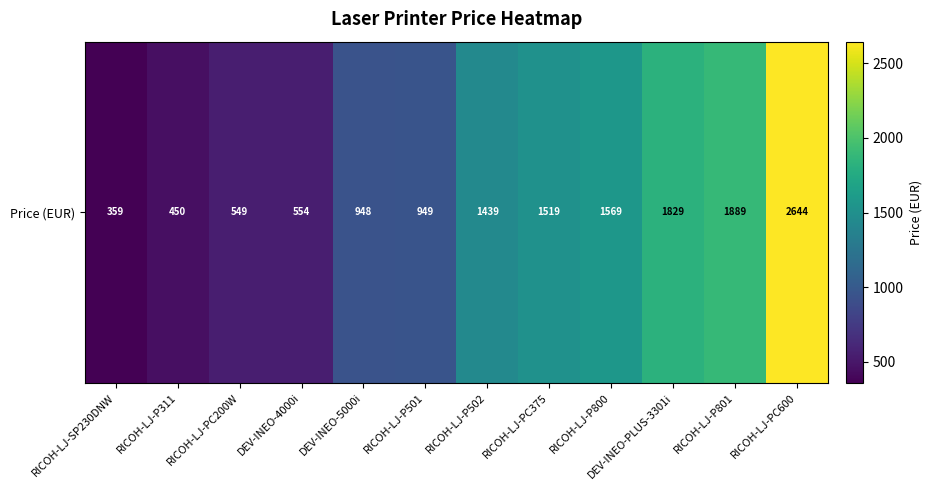

Reading left to right, list all the values displayed in this chart.

359.0	450.0	549.0	553.9	948.0	949.0	1439.0	1519.0	1569.0	1829.0	1889.0	2644.0